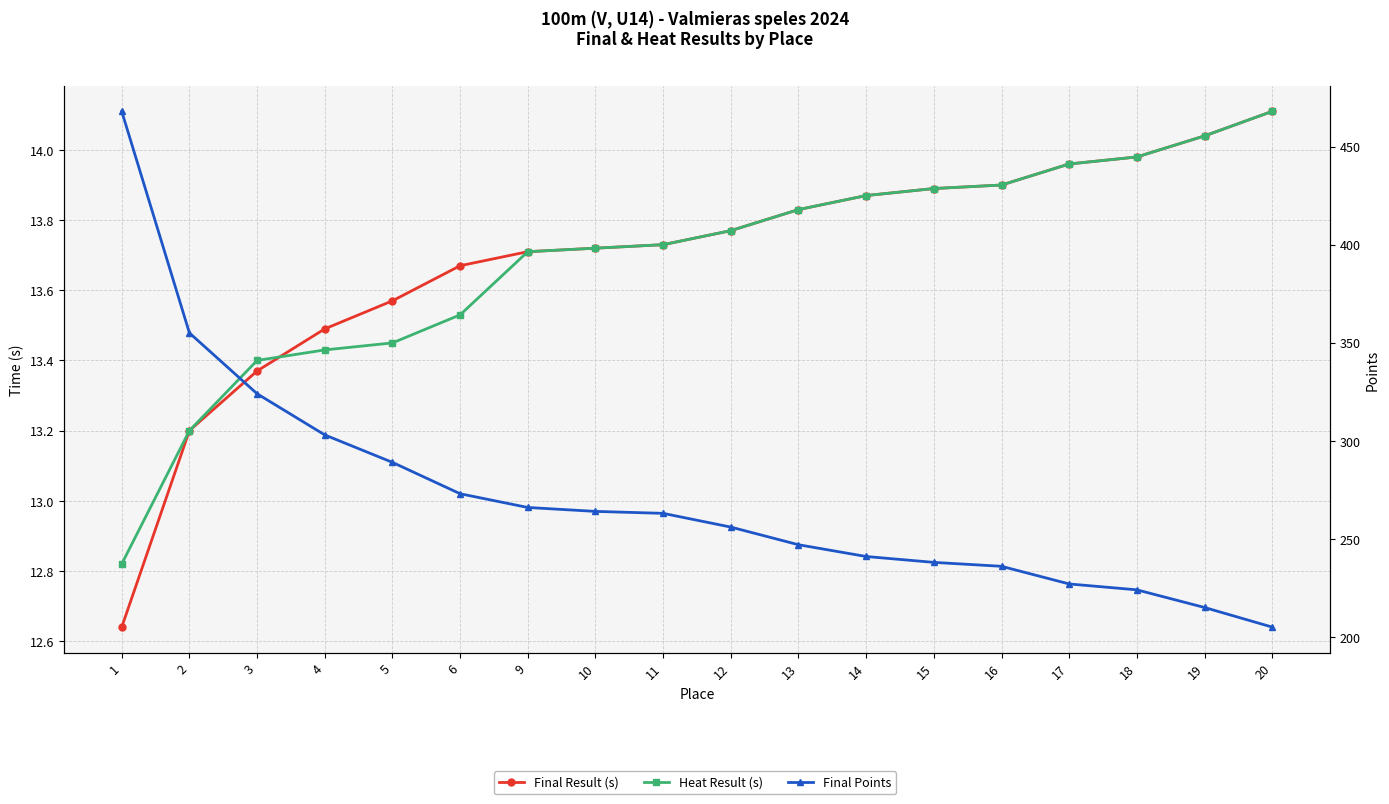

How many data points in Final Points are above 263?

8